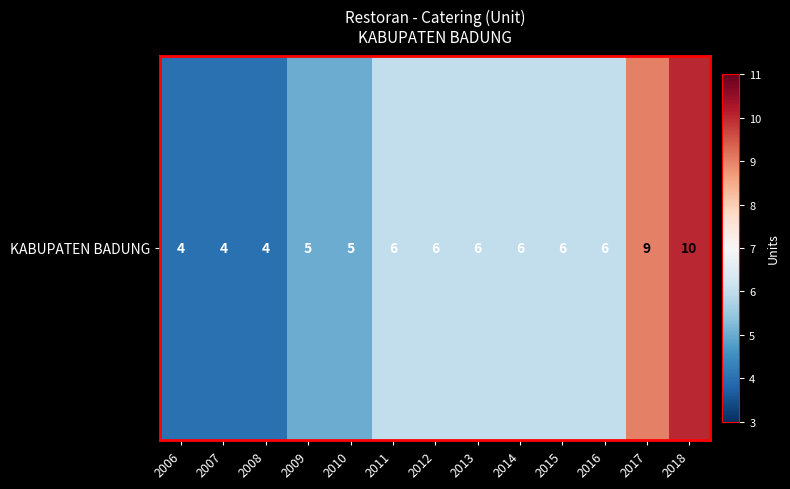

Rank the categories by value from lowest to highest.

2006, 2007, 2008, 2009, 2010, 2011, 2012, 2013, 2014, 2015, 2016, 2017, 2018